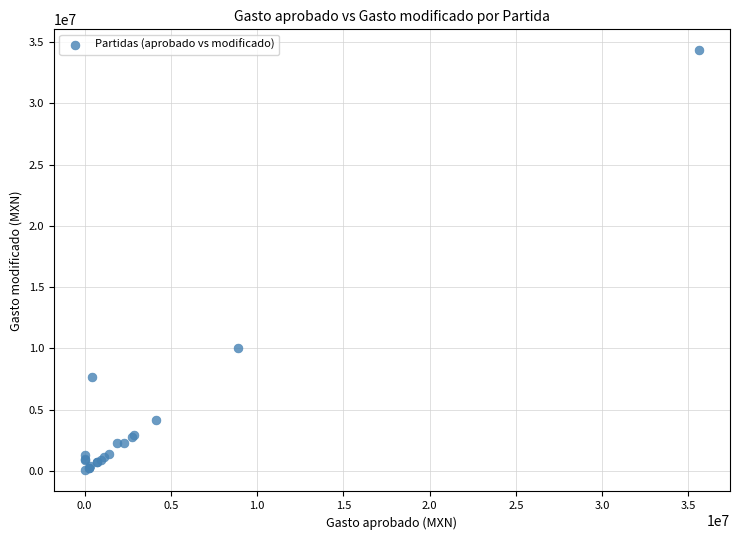

What Y value in the scatter plot is closest to 17184913?

10033882.8